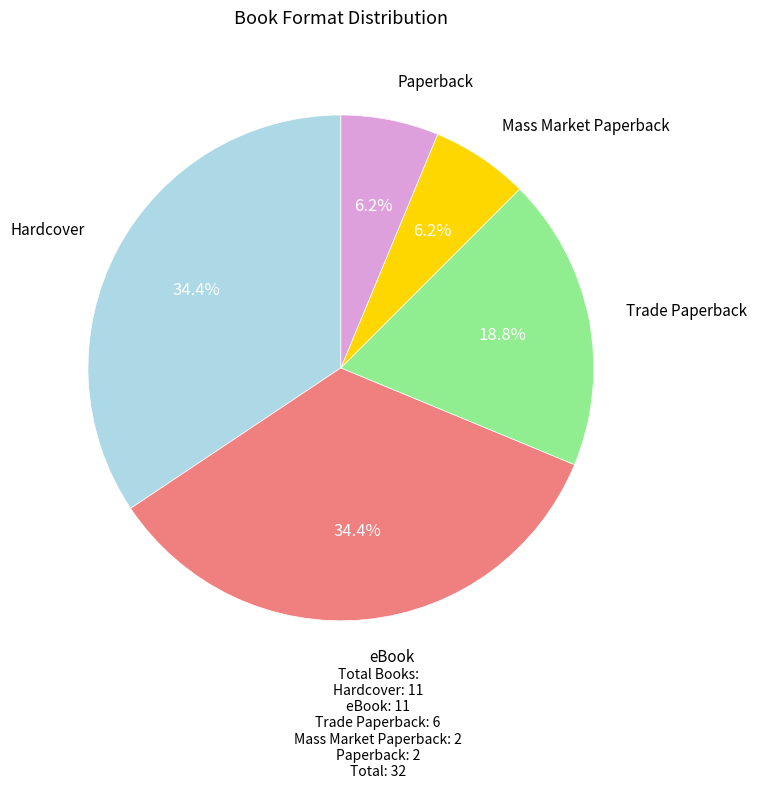

Does Paperback represent more than half of the total?

No